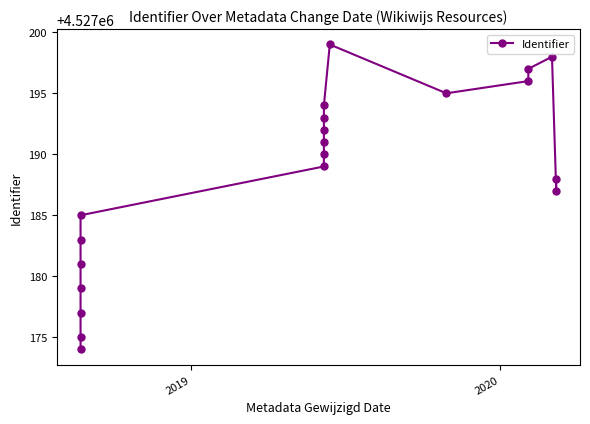

Does the chart have visible grid lines?

No